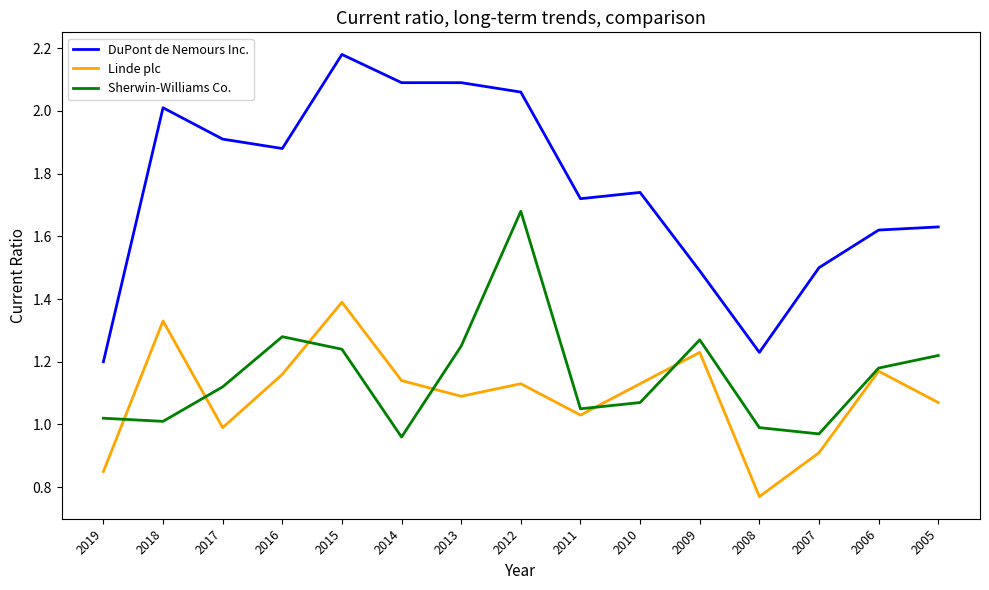

At which category does the chart reach its minimum across all series?

2008